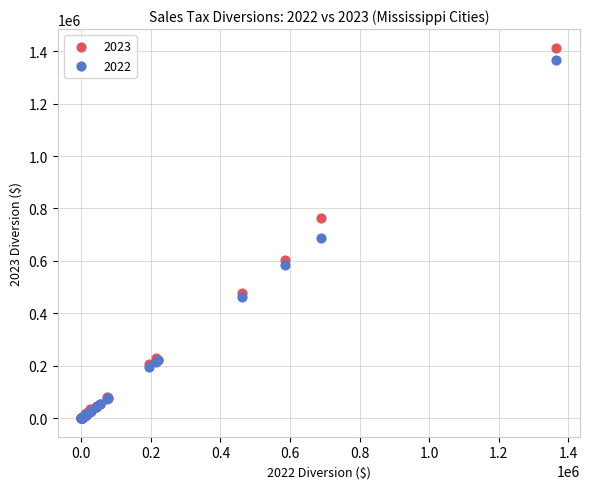

Across all series, what Y value is closest to 706802?

688977.5